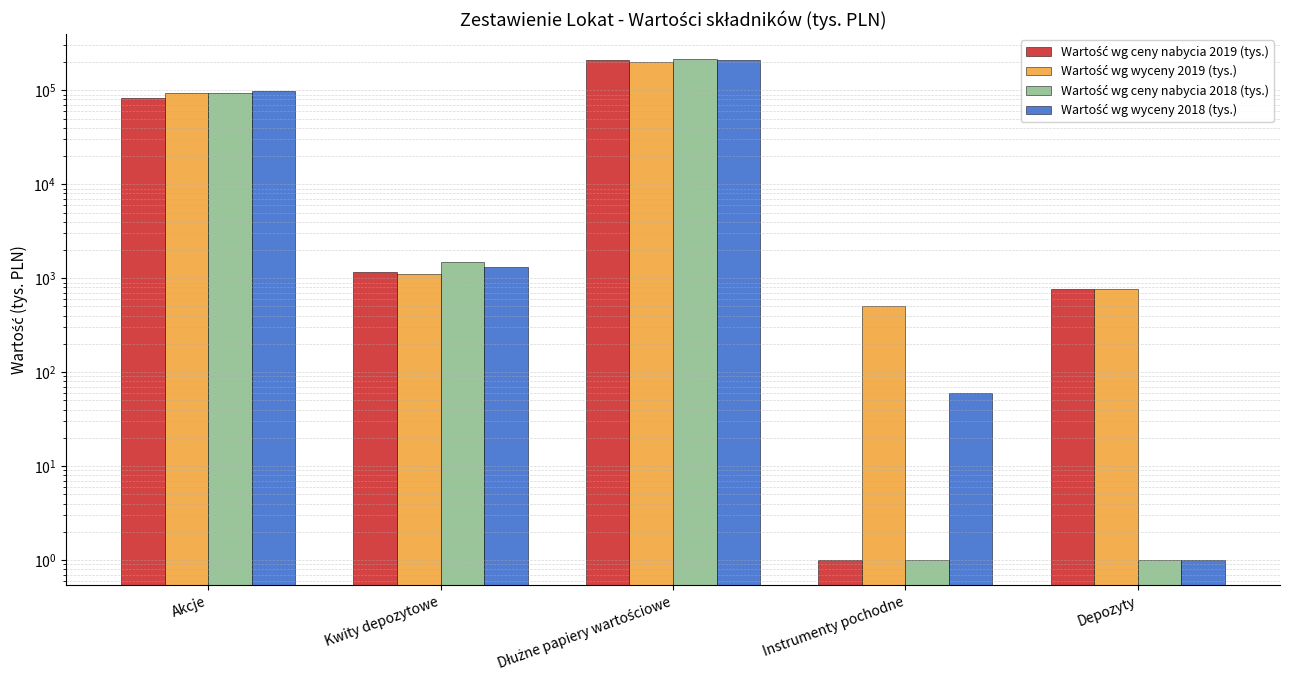

Is the value of Wartość wg ceny nabycia 2019 (tys.) at Instrumenty pochodne greater than the value of Wartość wg wyceny 2018 (tys.) at Dłużne papiery wartościowe?

No